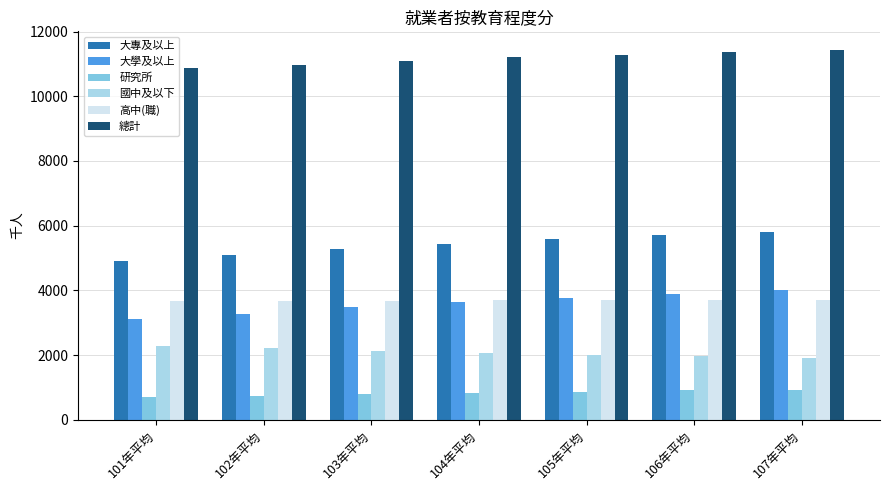

Which series has the largest total across all categories?

總計